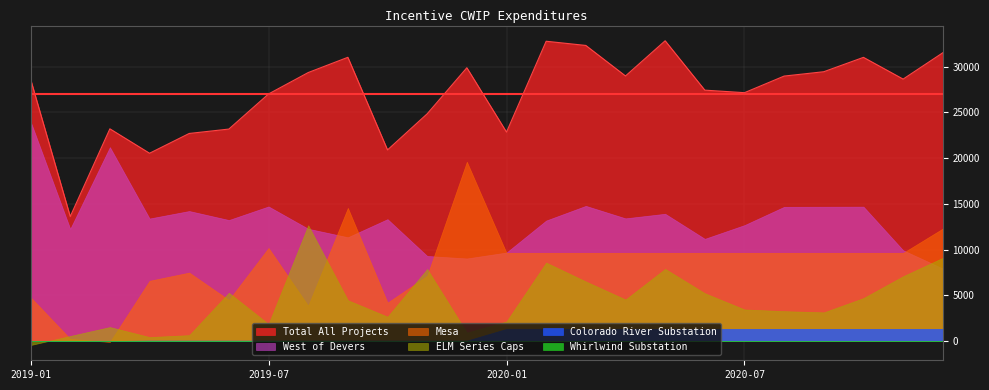

Which series has the largest range (max minus min)?

Mesa